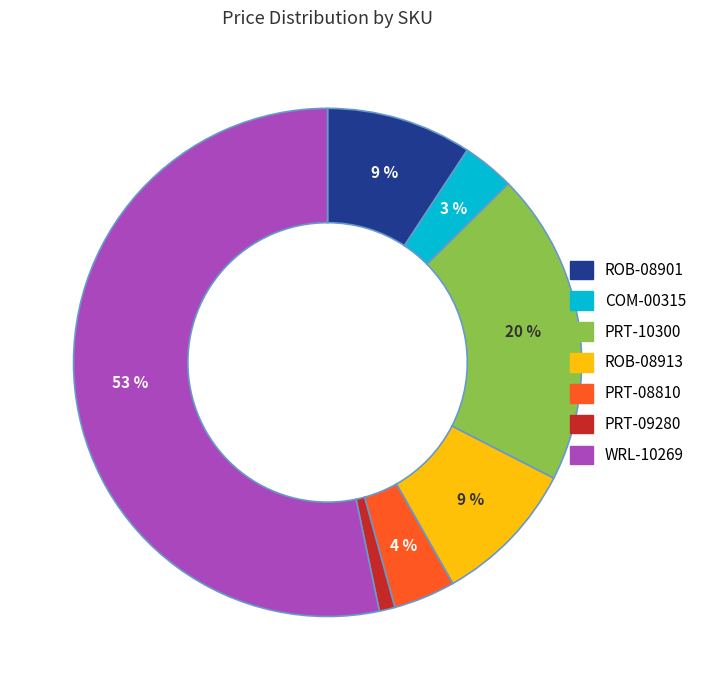

What is the largest slice in the pie chart?

WRL-10269